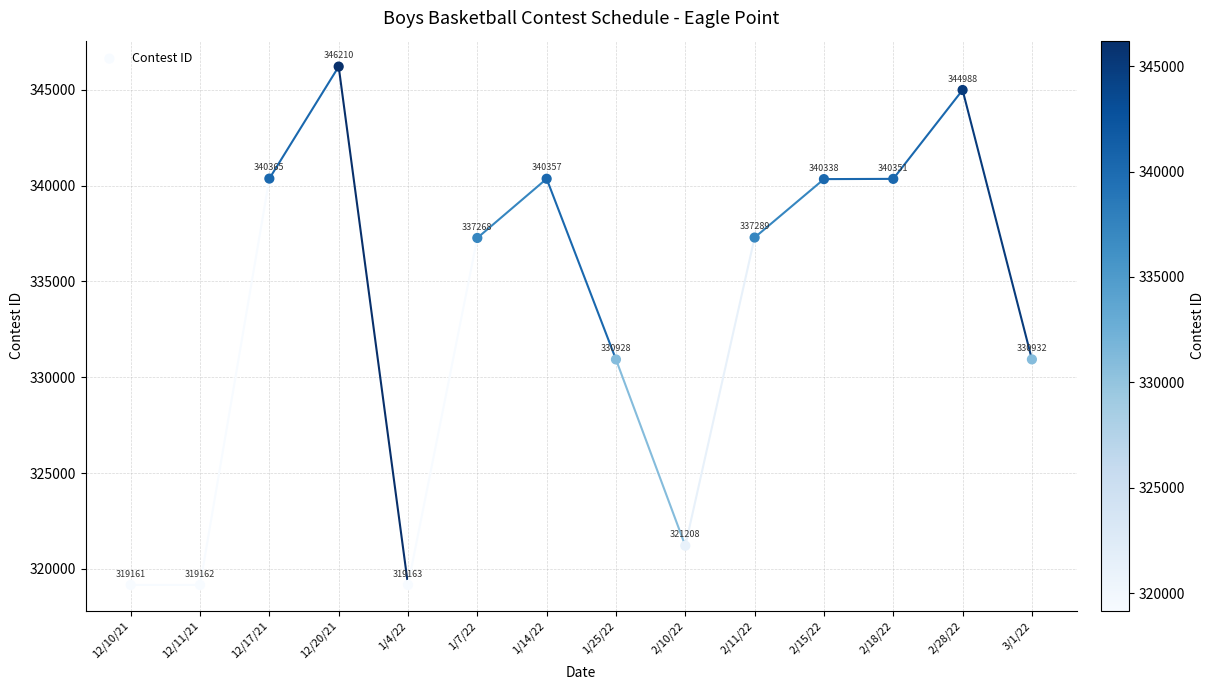

What is the range of Y values (max minus min)?

27049